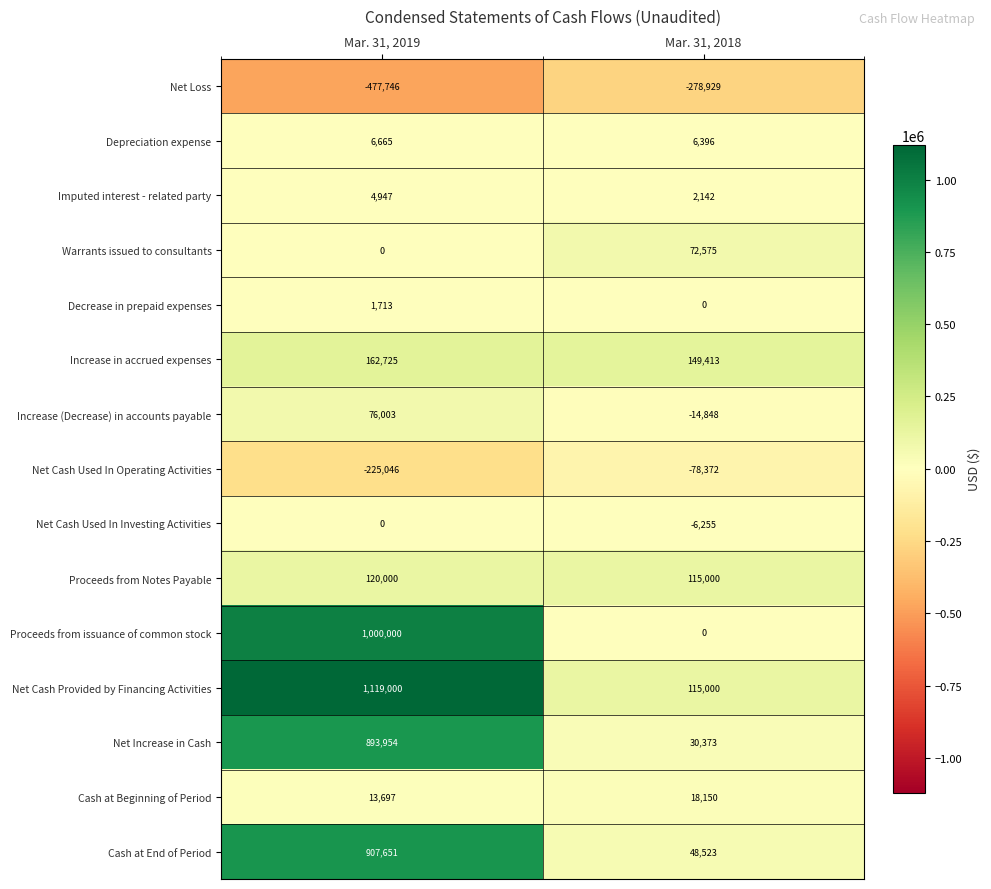

At which category is the sum across all series the highest?

Mar. 31, 2019